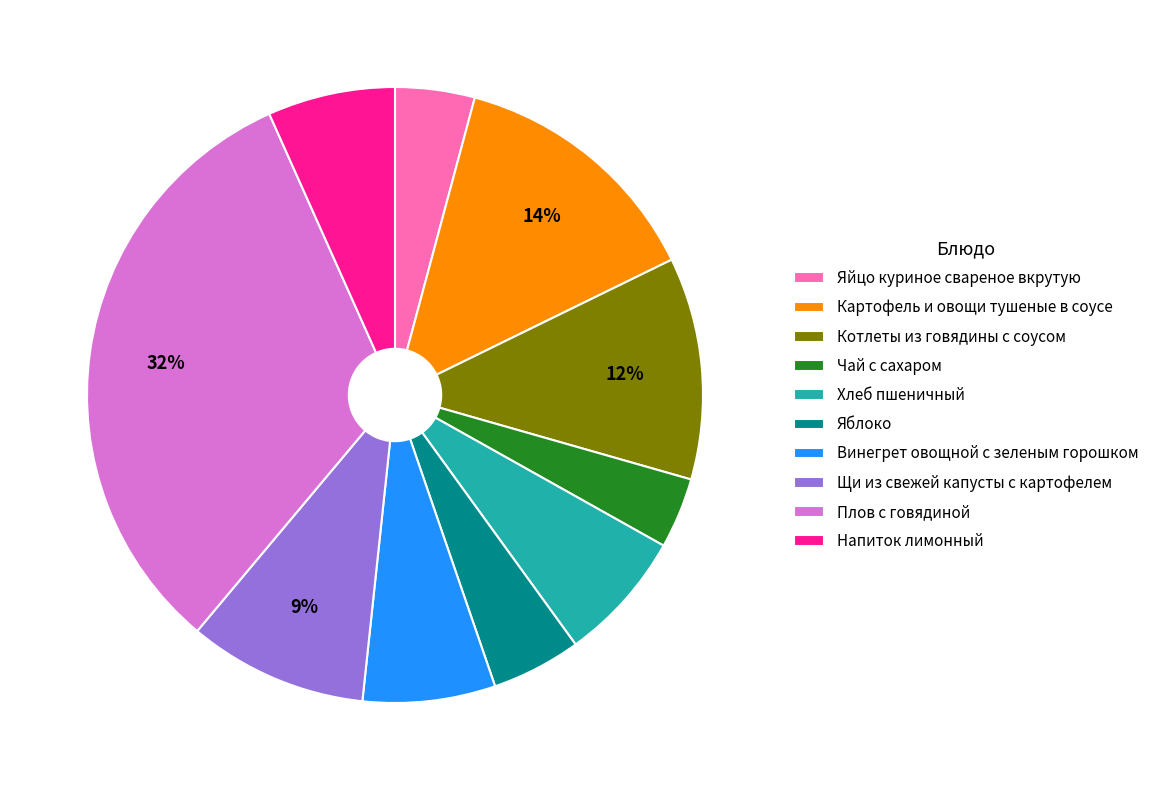

True or false: Напиток лимонный accounts for 18% of the total.

False